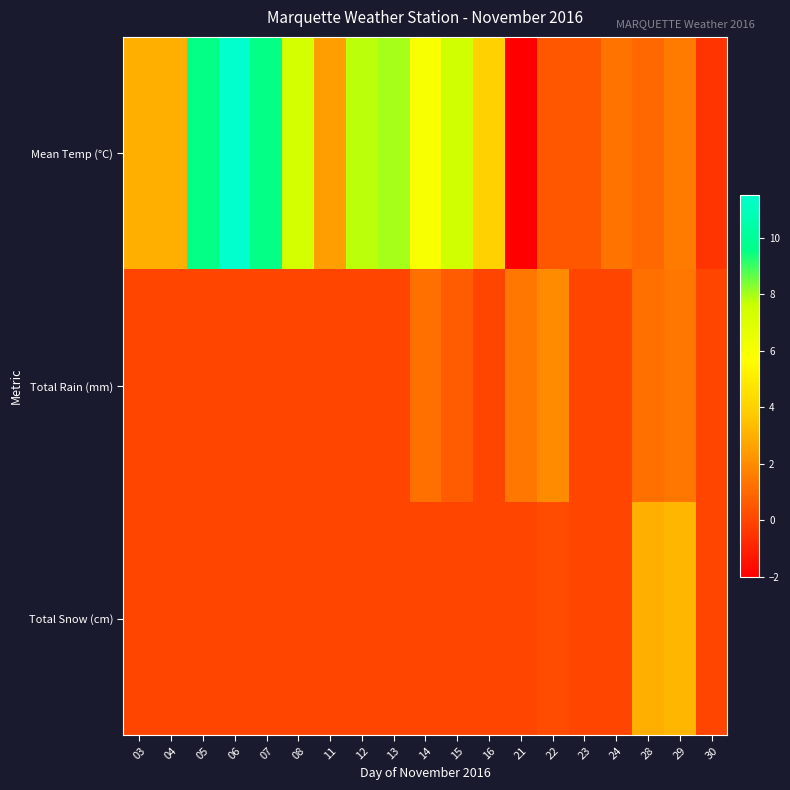

At how many categories does at least one series exceed 5?

8